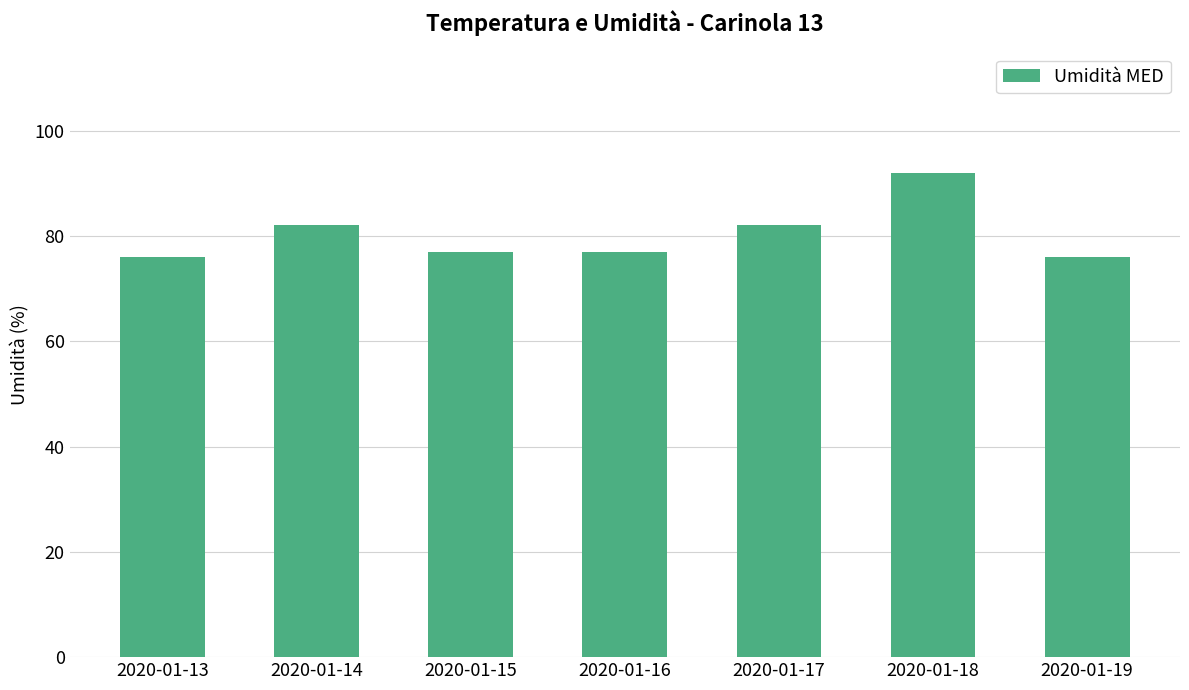

The chart shows a value of 43 at 2020-01-18. True or false?

False